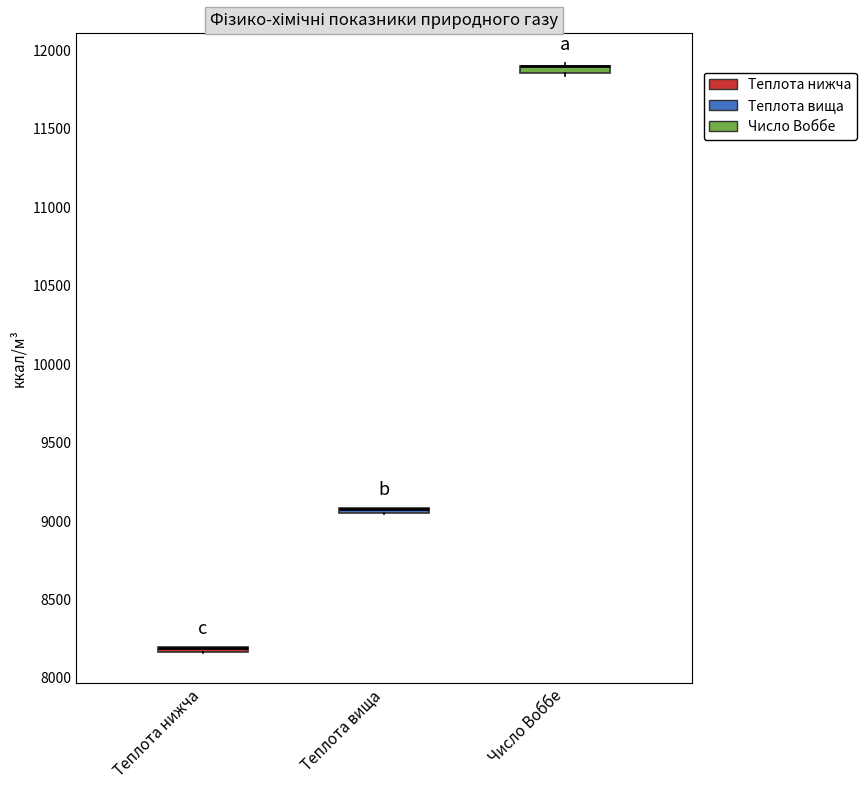

Where is the upper edge of the box for Теплота нижча on the y-axis? The values are not printed on the chart, so give them approximately, as read against the axis.

8200